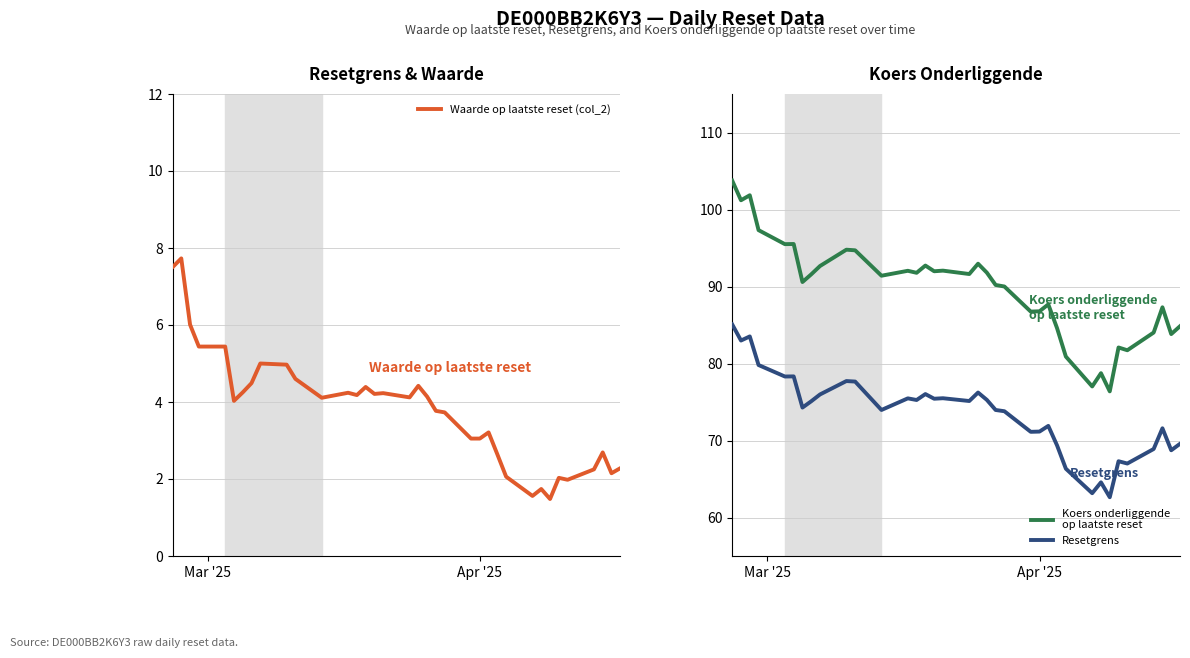

What is the maximum value for Waarde op laatste reset (col_2)?

7.7